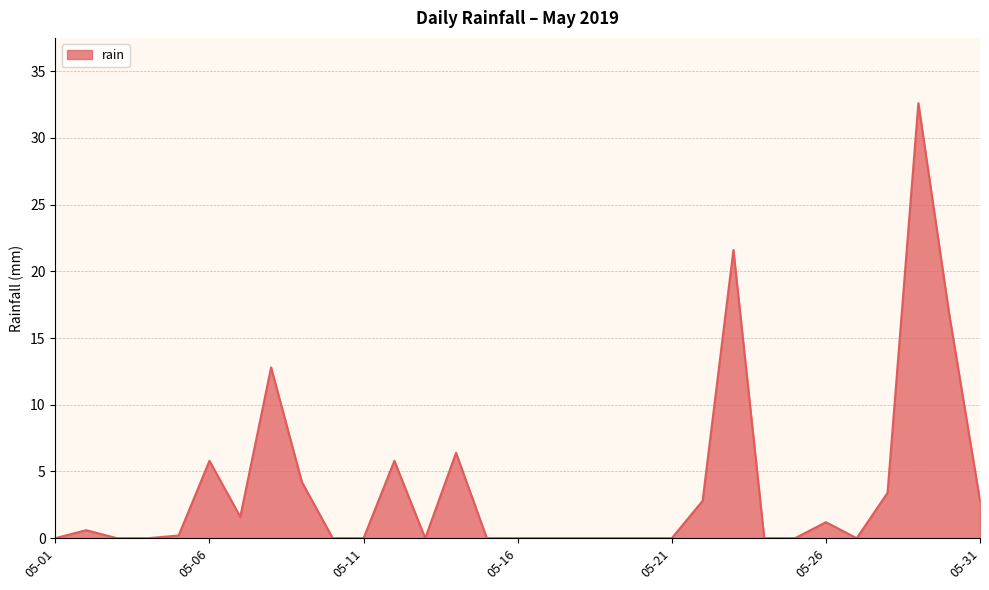

How many distinct data groups are displayed?

1